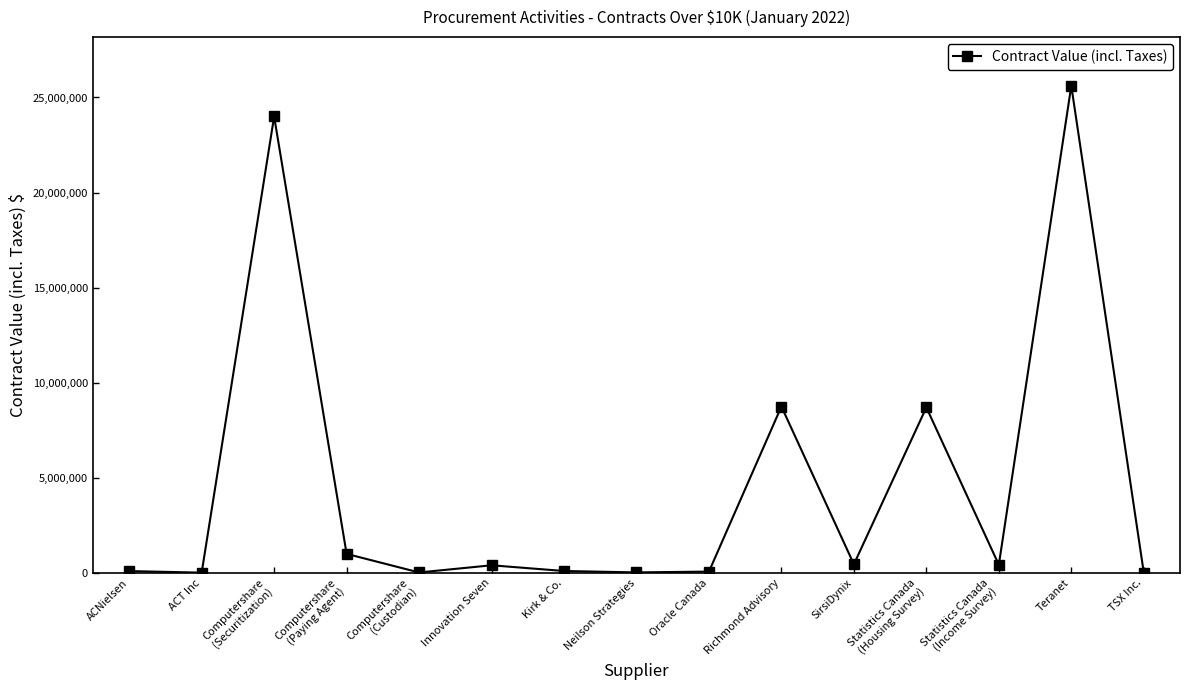

What is the ratio of the value at TSX Inc. to the value at ACNielsen?

0.2